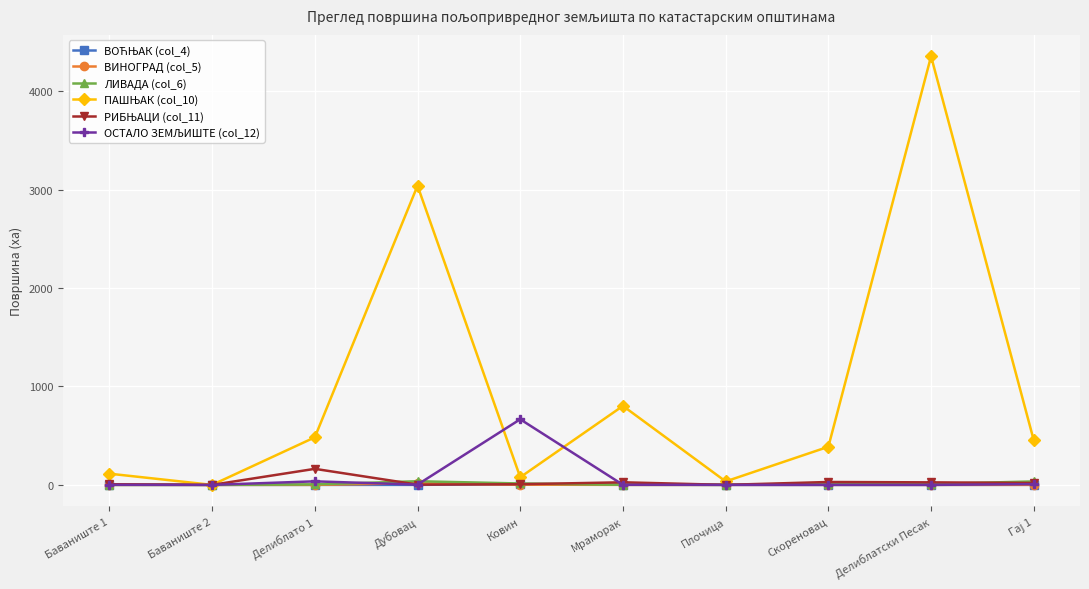

What is the maximum value shown in the chart?

4355.3